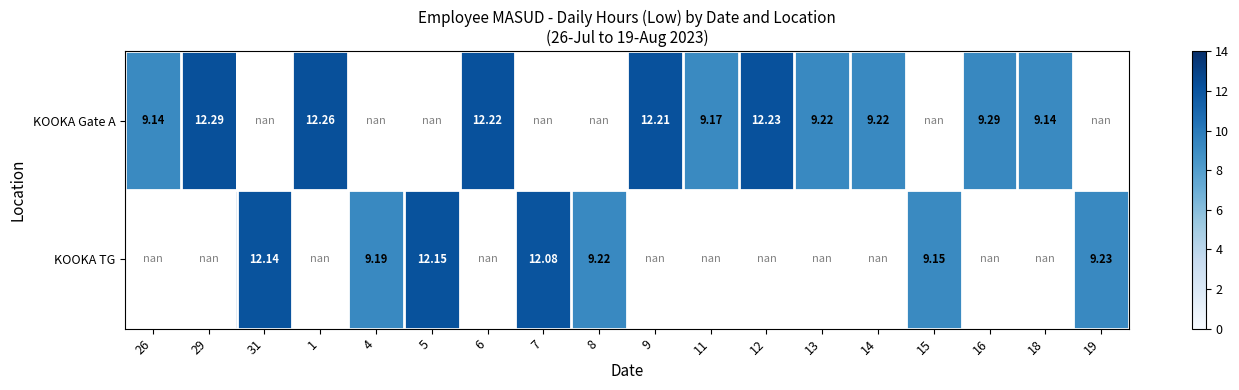

What is the greatest value displayed?

12.3